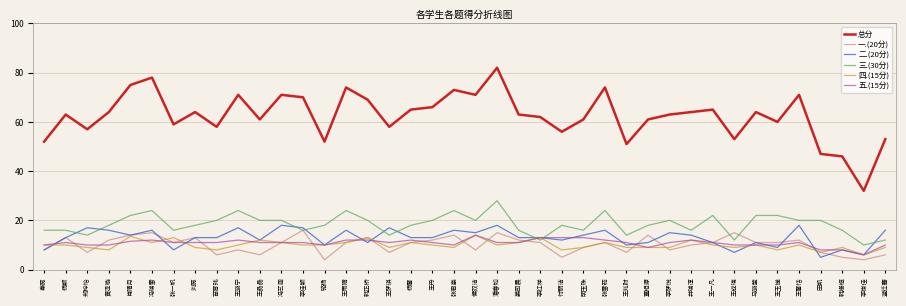

What is the difference between the highest and lowest values at 冯艺涵?

60.0